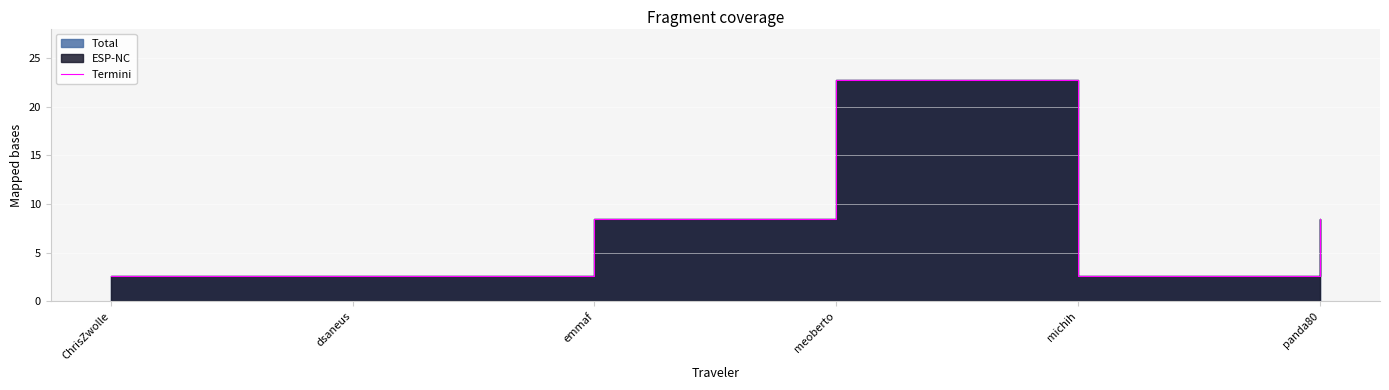

What is the maximum value shown in the chart?

22.7